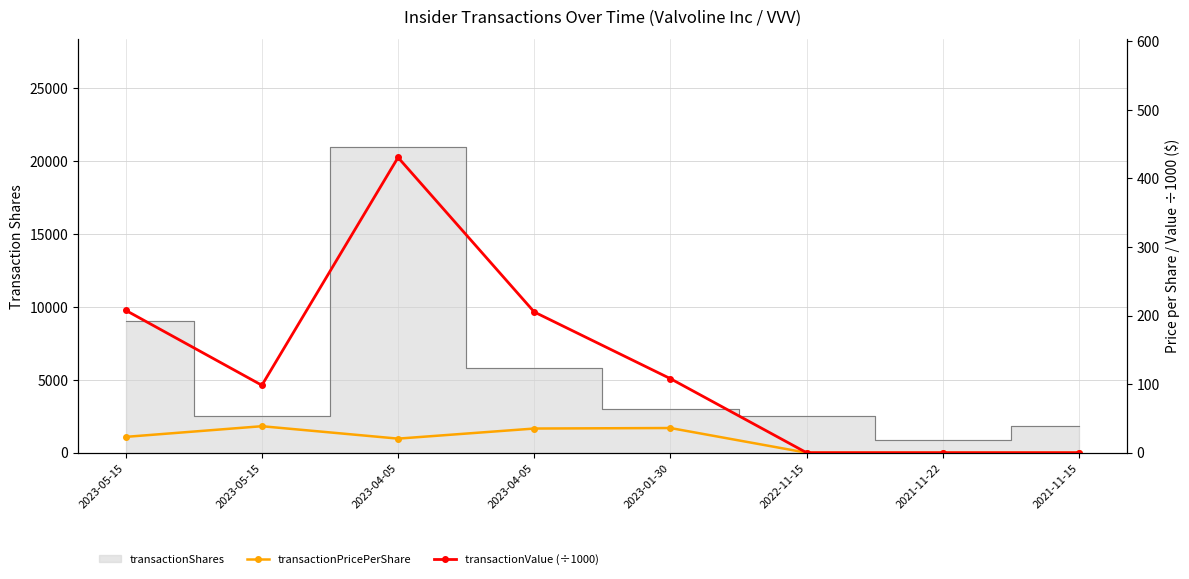

What is the total value across all series at 2023-01-30?

144.0